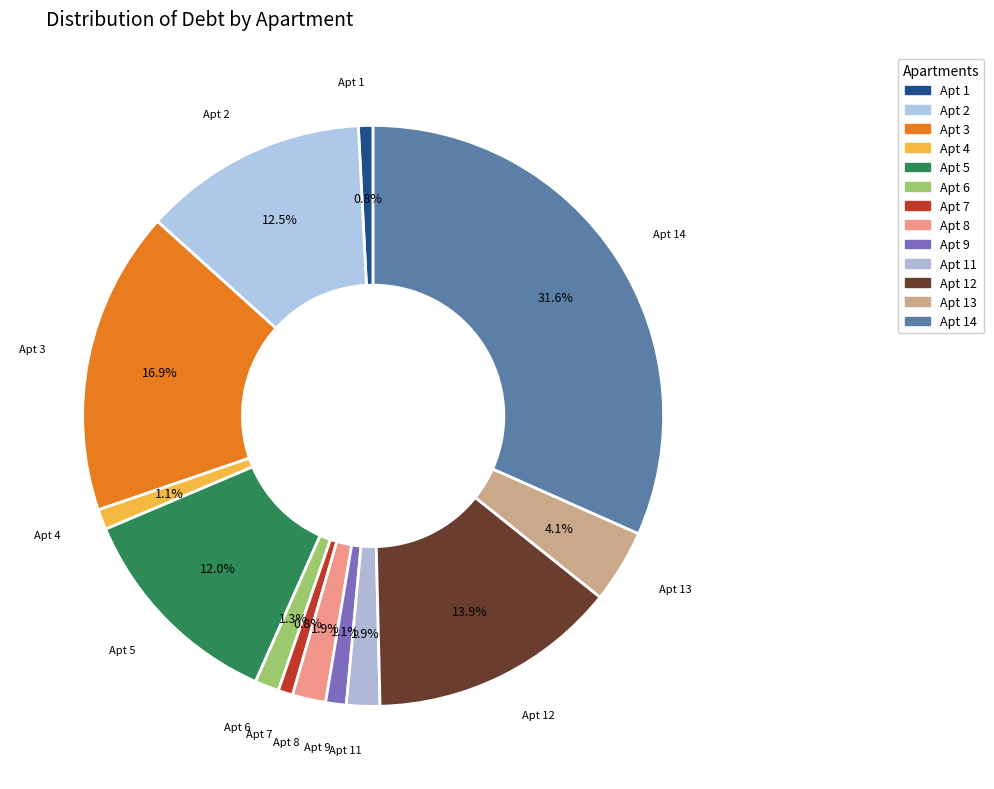

How many segments does this pie chart have?

13